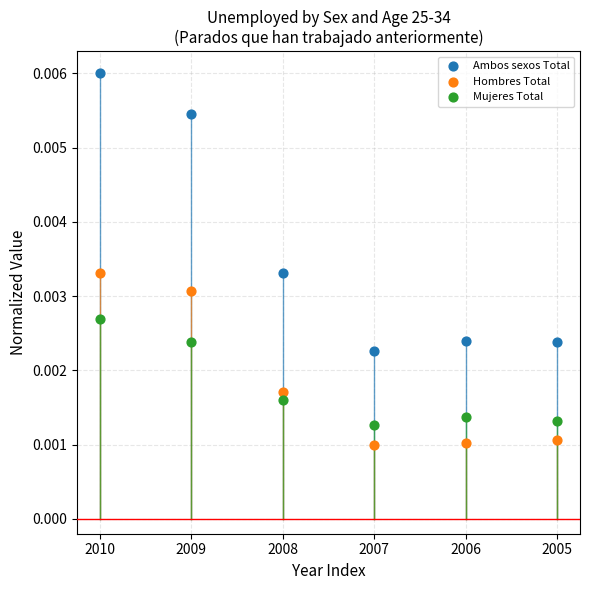

Which series contains the lowest Y value?

Hombres Total